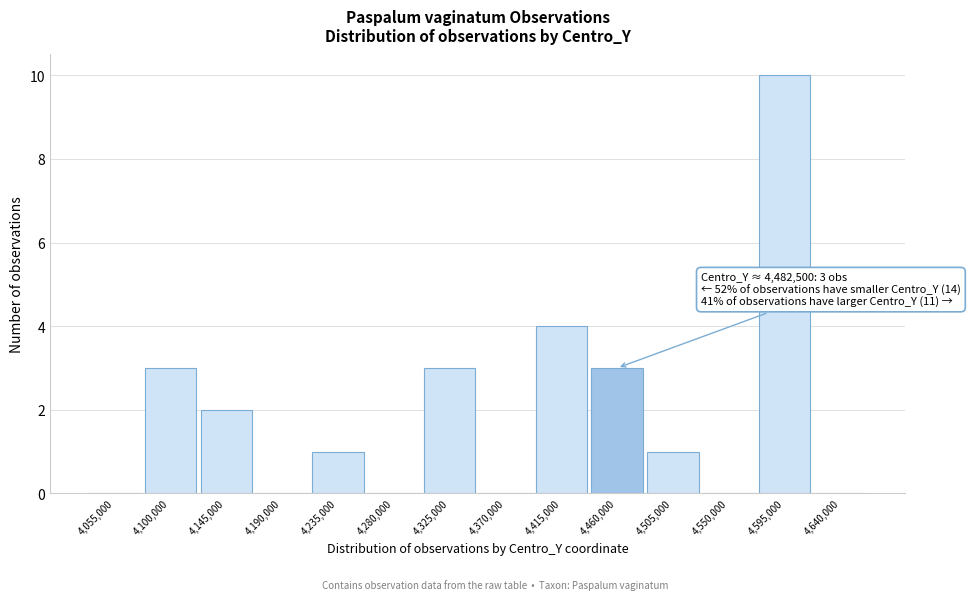

Reading left to right, transcribe all the data shown in this chart.

4,055,000=0	4,100,000=3	4,145,000=2	4,190,000=0	4,235,000=1	4,280,000=0	4,325,000=3	4,370,000=0	4,415,000=4	4,460,000=3	4,505,000=1	4,550,000=0	4,595,000=10	4,640,000=0